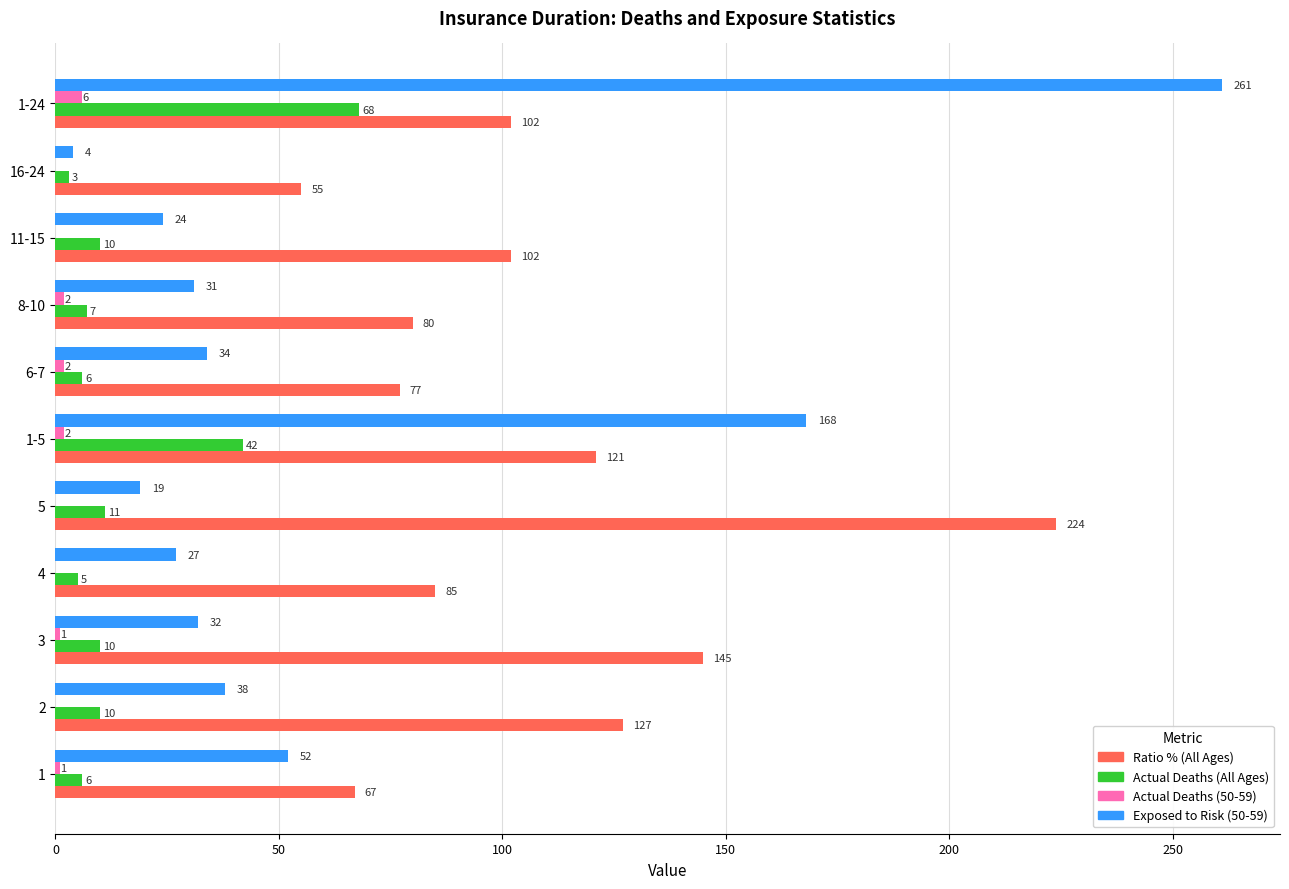

Which series changed the most between 2 and 4?

Ratio % (All Ages)